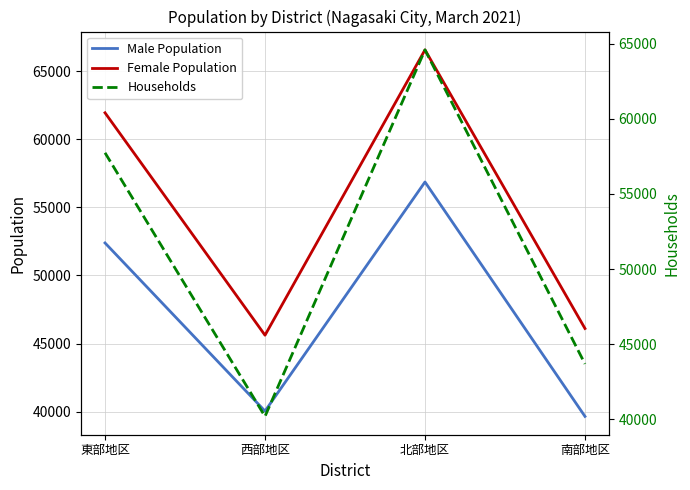

Which series changed the most between 西部地区 and 南部地区?

Households